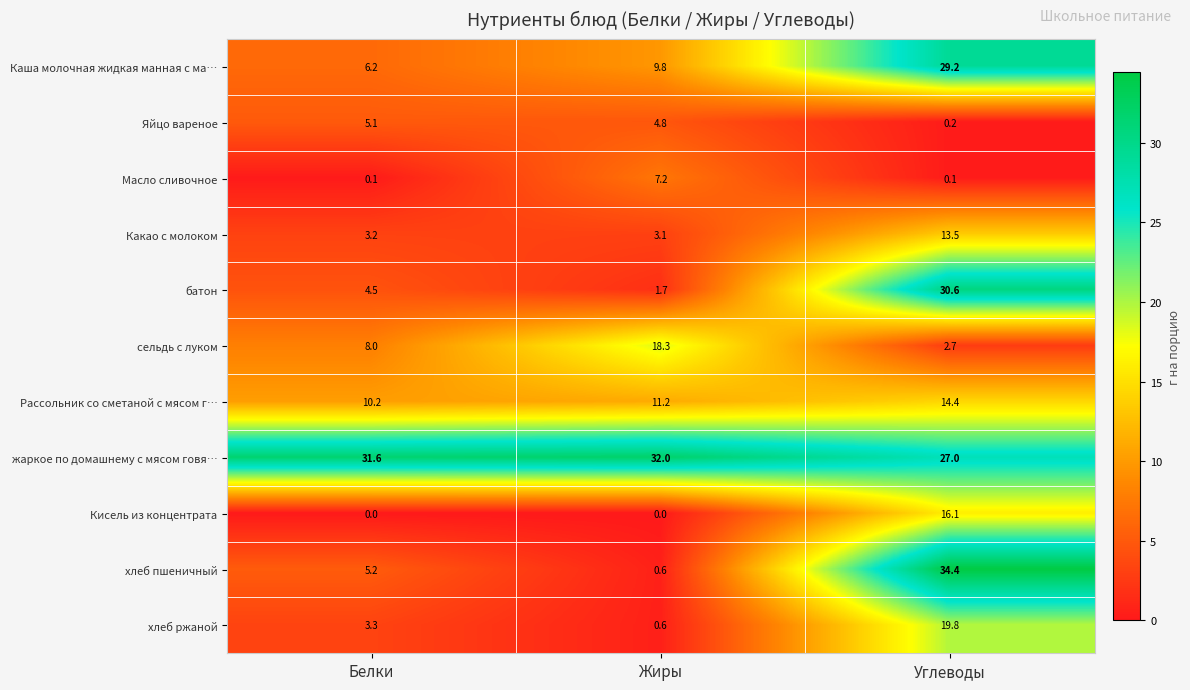

Read the сельдь с луком value at Белки.

8.0